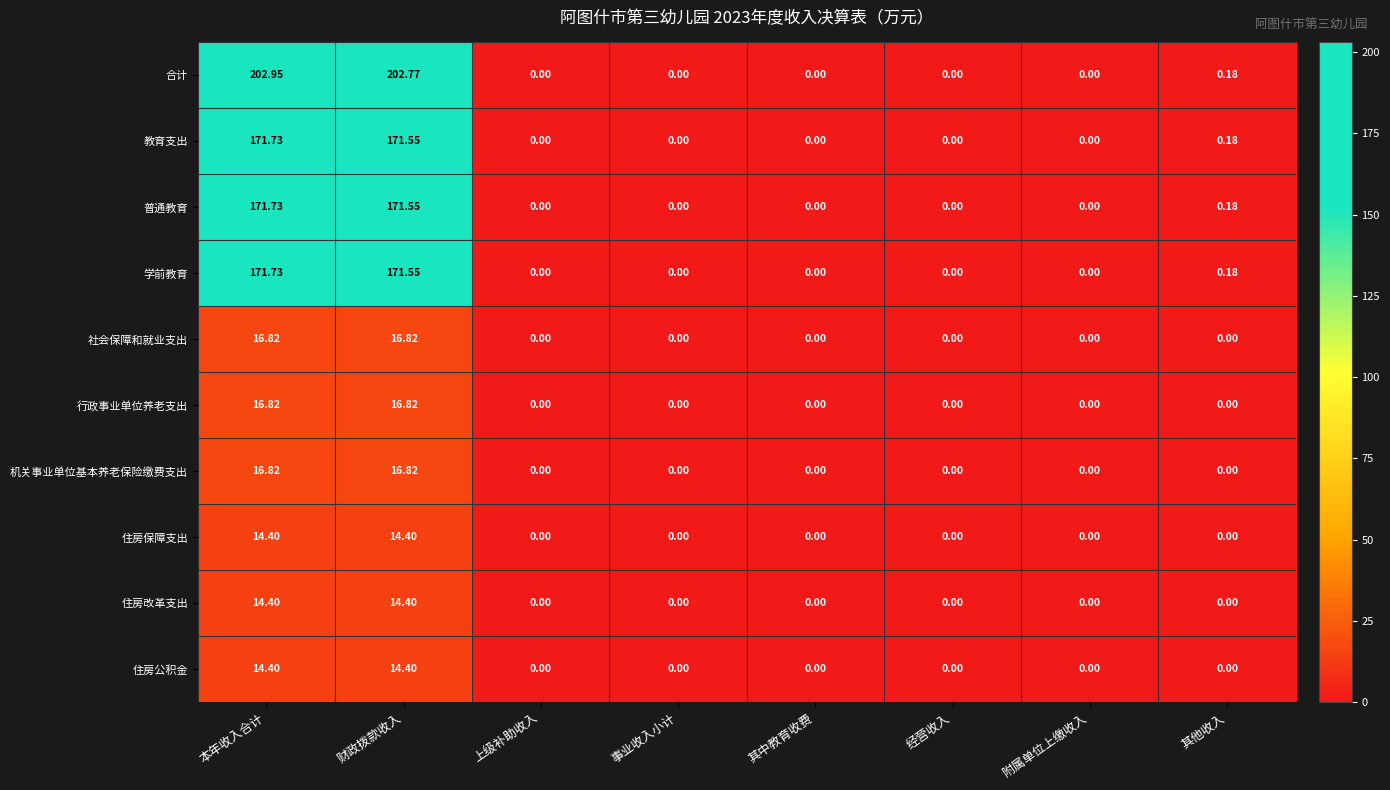

Which series has the widest spread of values?

合计